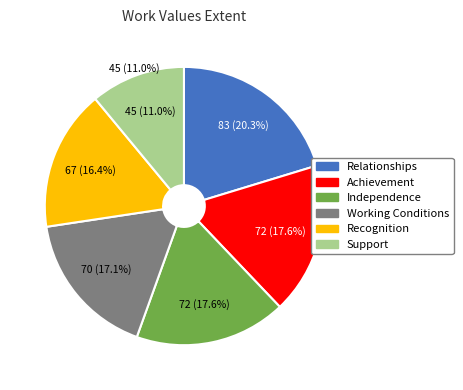

To the nearest percent, what is the difference between the largest and smallest slice percentages?

9%